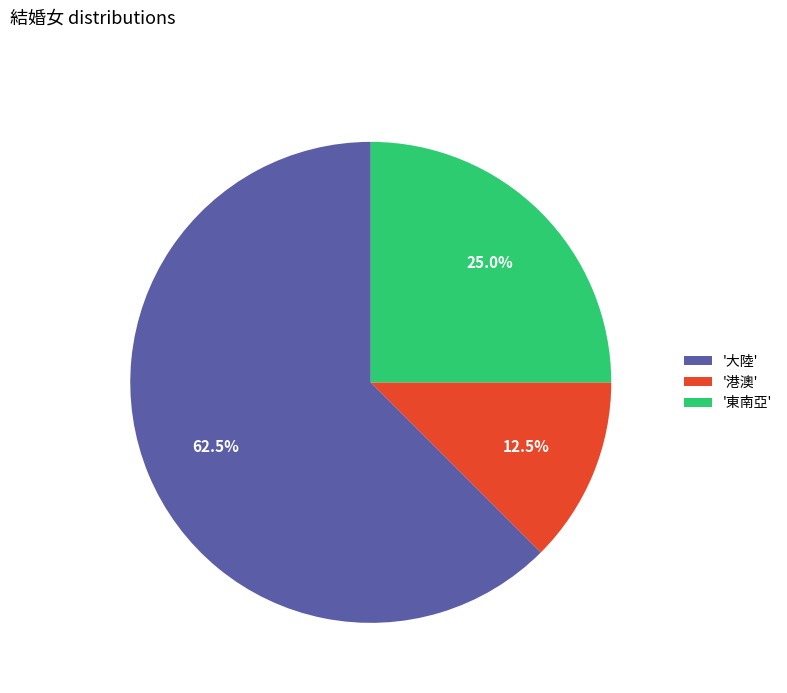

Is the sum of '東南亞' and '大陸' greater than half?

Yes